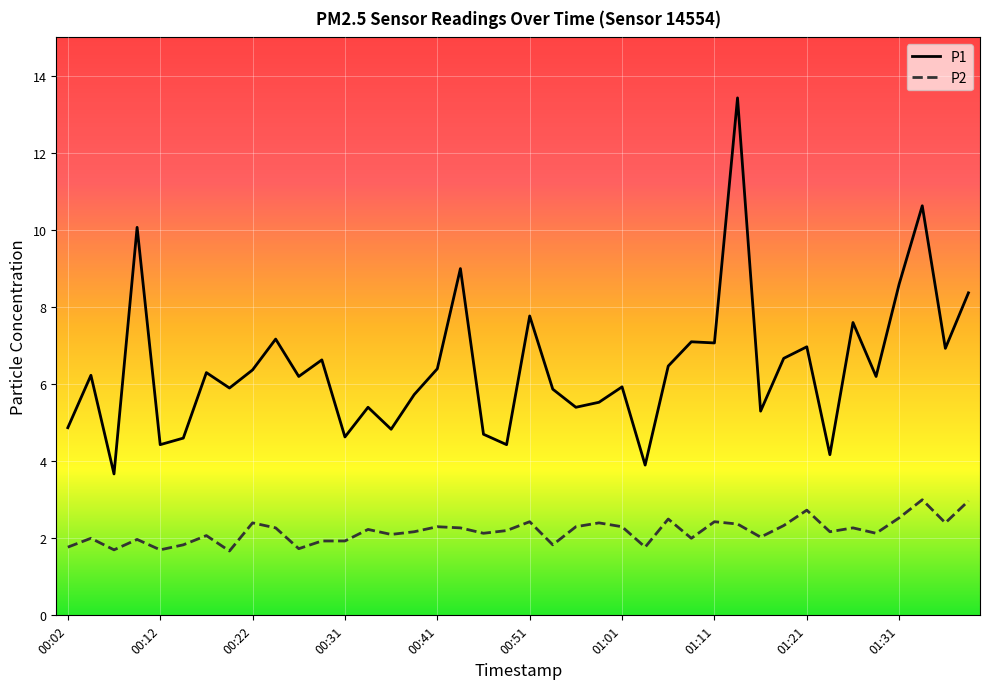

True or false: P1 and P2 intersect in this chart.

False